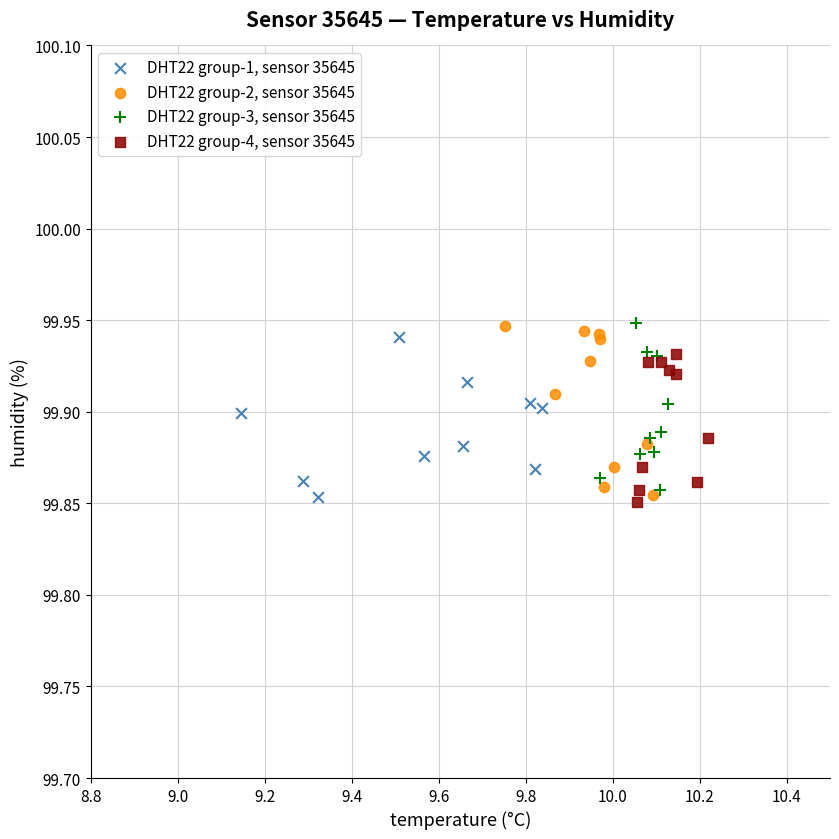

What are all the series names shown in the legend?

DHT22 group-1, sensor 35645, DHT22 group-2, sensor 35645, DHT22 group-3, sensor 35645, DHT22 group-4, sensor 35645